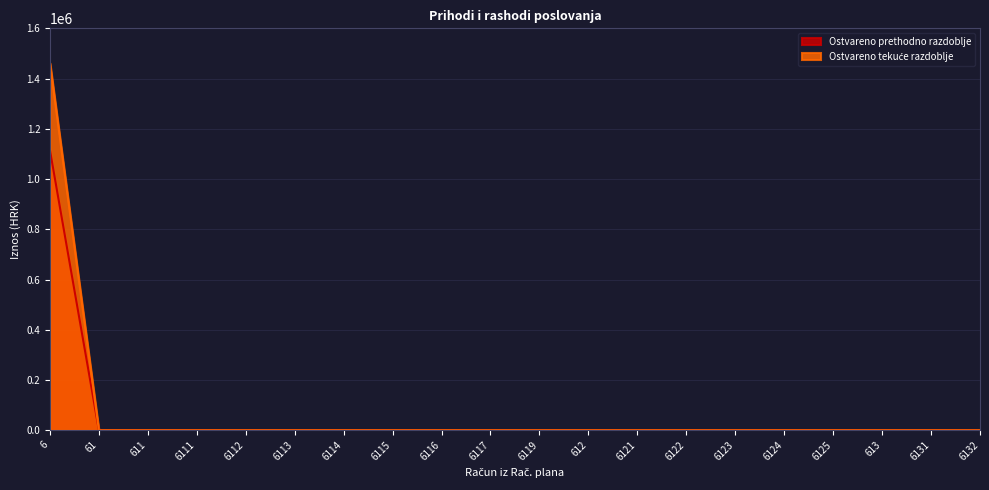

True or false: Ostvareno tekuće razdoblje has more than 2 interior local peaks.

False